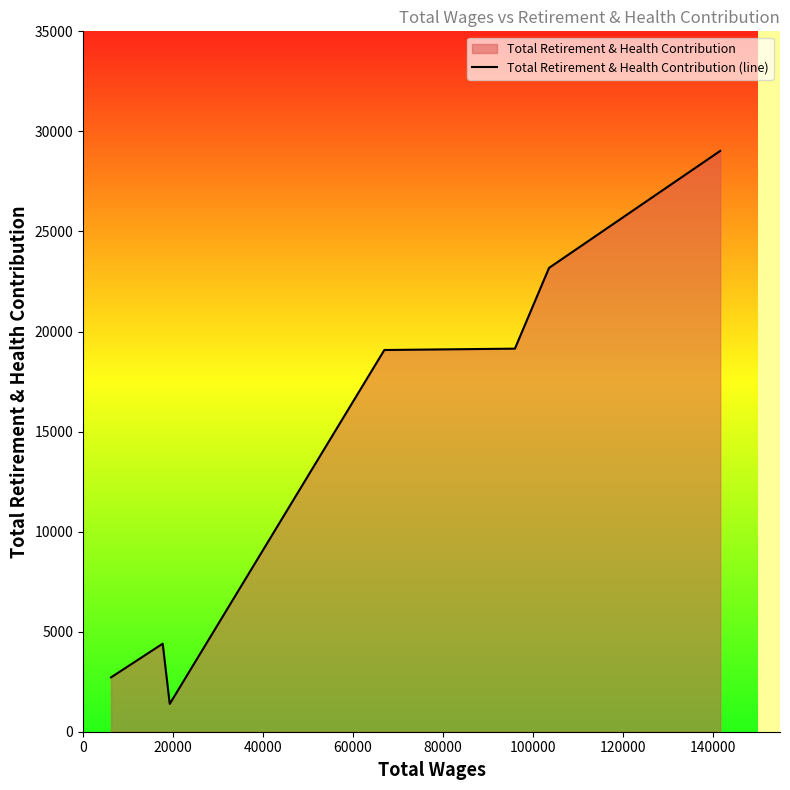

True or false: there are more than 2 points higher than both neighbors.

False